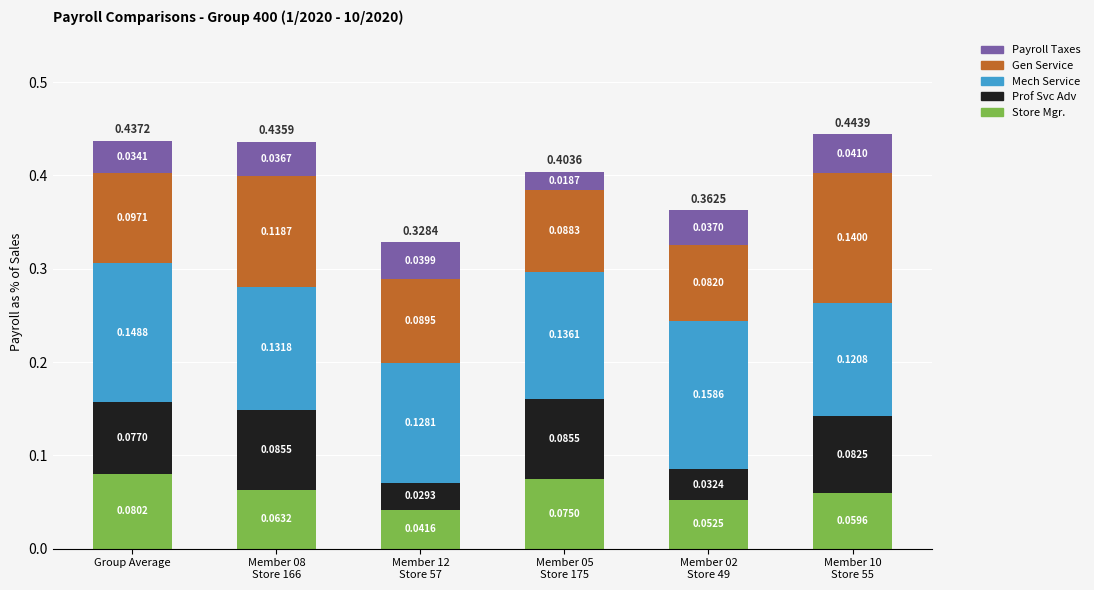

What is the total value across all series at Member 12
Store 57?

0.3